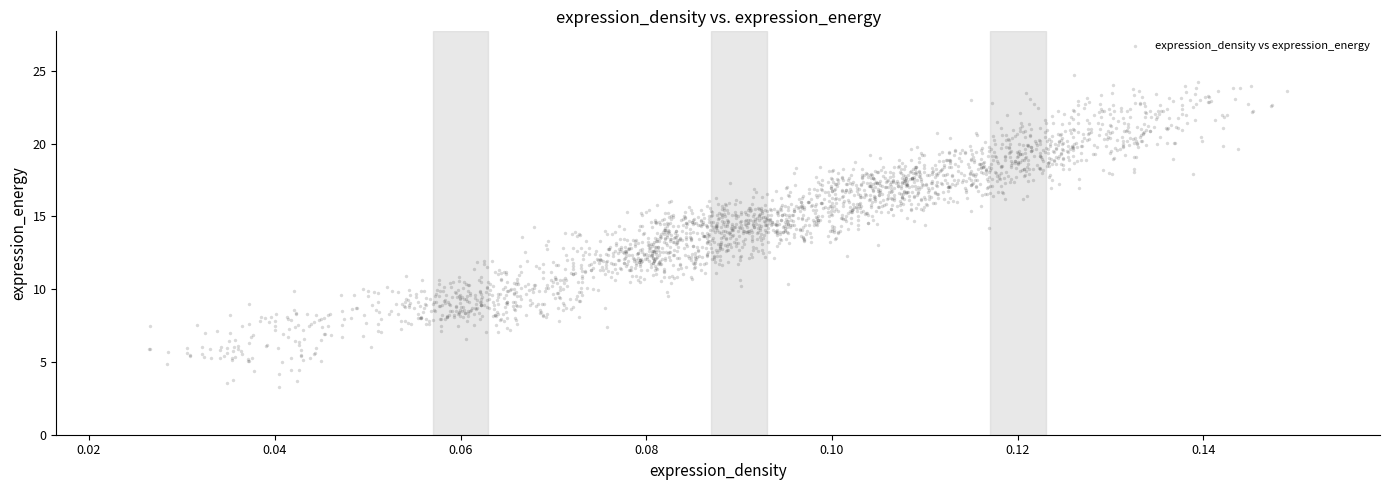

What is the range of Y values (max minus min)?

21.5